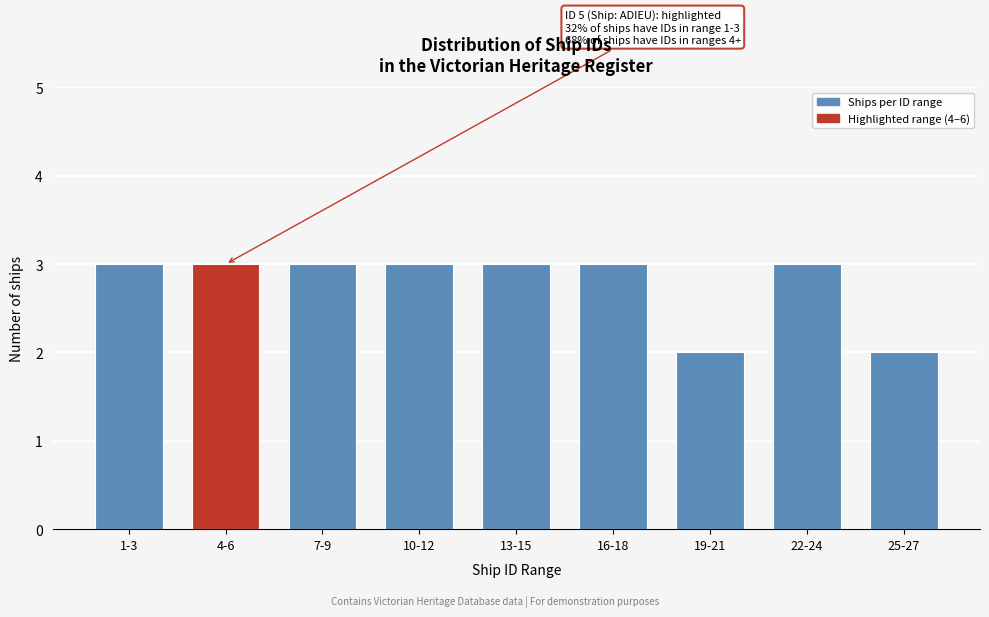

Reading right to left, extract all data points from this chart.

25-27=2	22-24=3	19-21=2	16-18=3	13-15=3	10-12=3	7-9=3	4-6=3	1-3=3